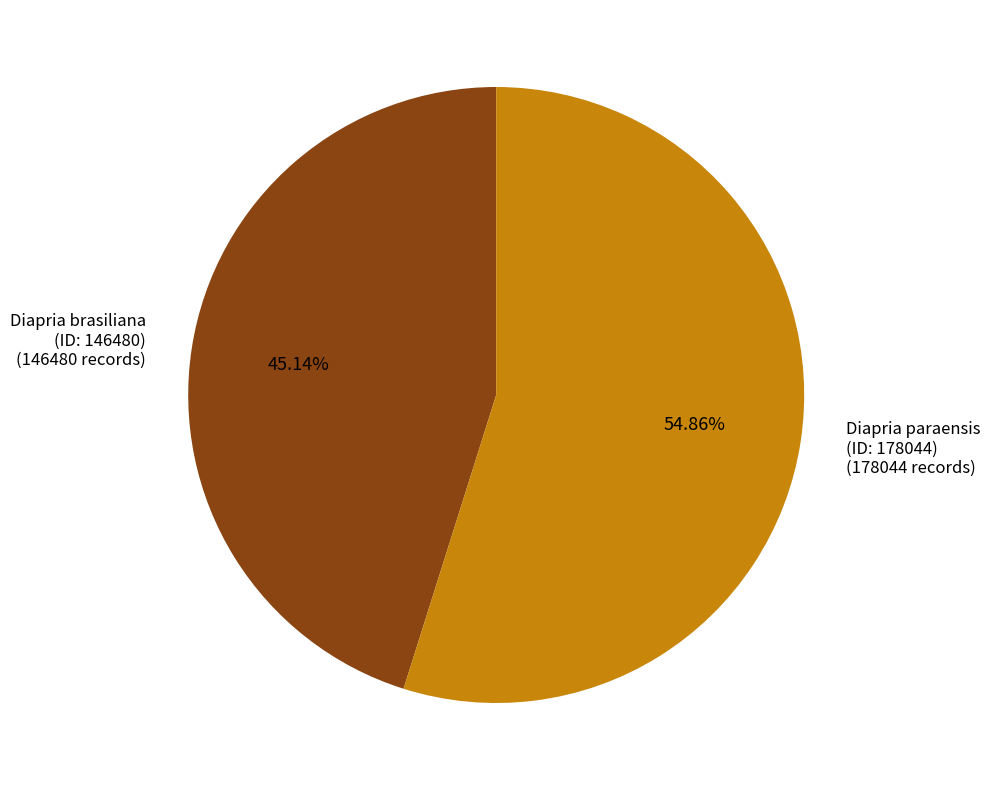

Does any single category account for the majority?

Yes